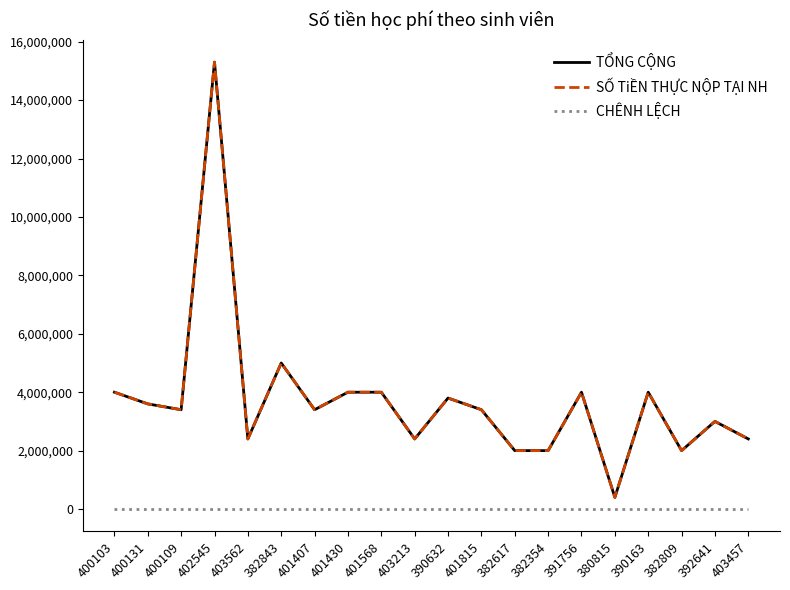

Does the chart display data point markers on the line(s)?

No